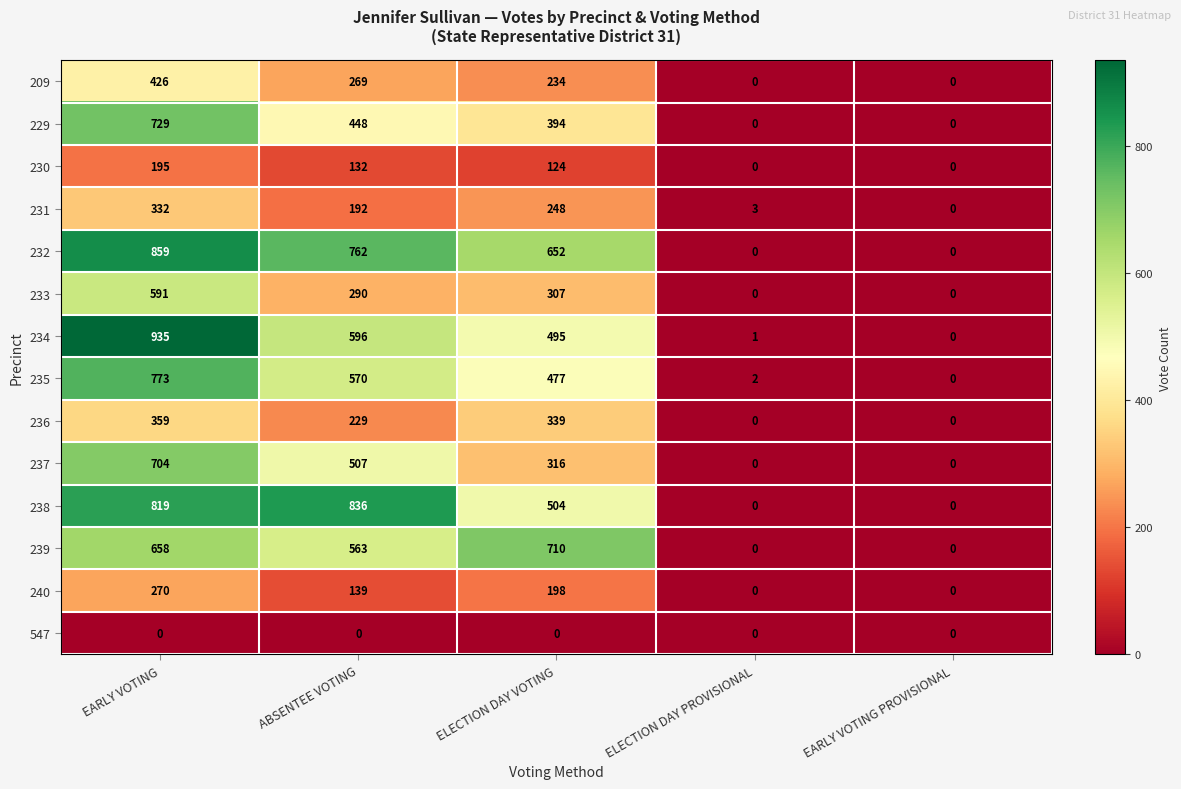

Which series changed the most between EARLY VOTING and ELECTION DAY PROVISIONAL?

234